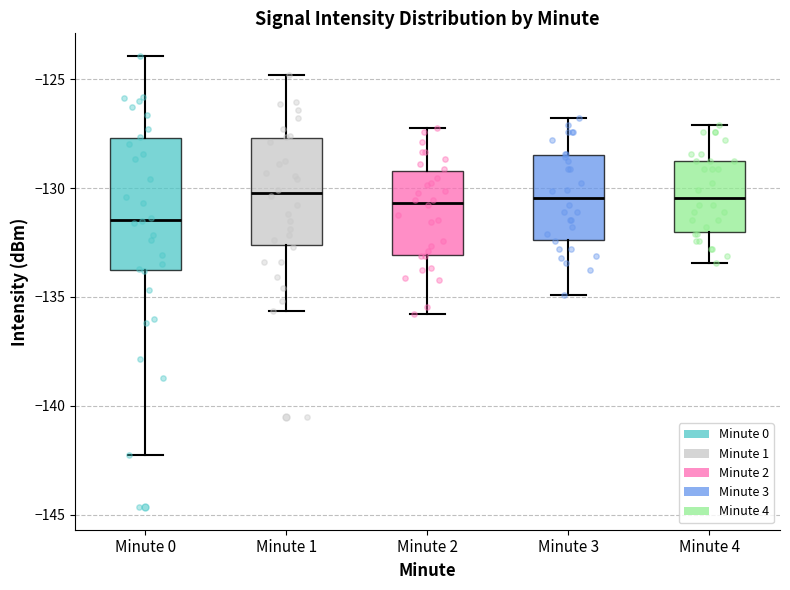

Reading left to right, transcribe this box plot: for each box, give where its median line is, the range the box spans, and where its two whiskers end, as read against the y-axis. The values are not printed on the chart, so give them approximately, as read against the axis.

Minute 0: median -131.5, box -134.0 to -127.5, whiskers -142.0 to -124.0
Minute 1: median -130.0, box -132.5 to -127.5, whiskers -135.5 to -125.0
Minute 2: median -130.5, box -133.0 to -129.0, whiskers -136.0 to -127.0
Minute 3: median -130.5, box -132.5 to -128.5, whiskers -135.0 to -127.0
Minute 4: median -130.5, box -132.0 to -129.0, whiskers -133.5 to -127.0